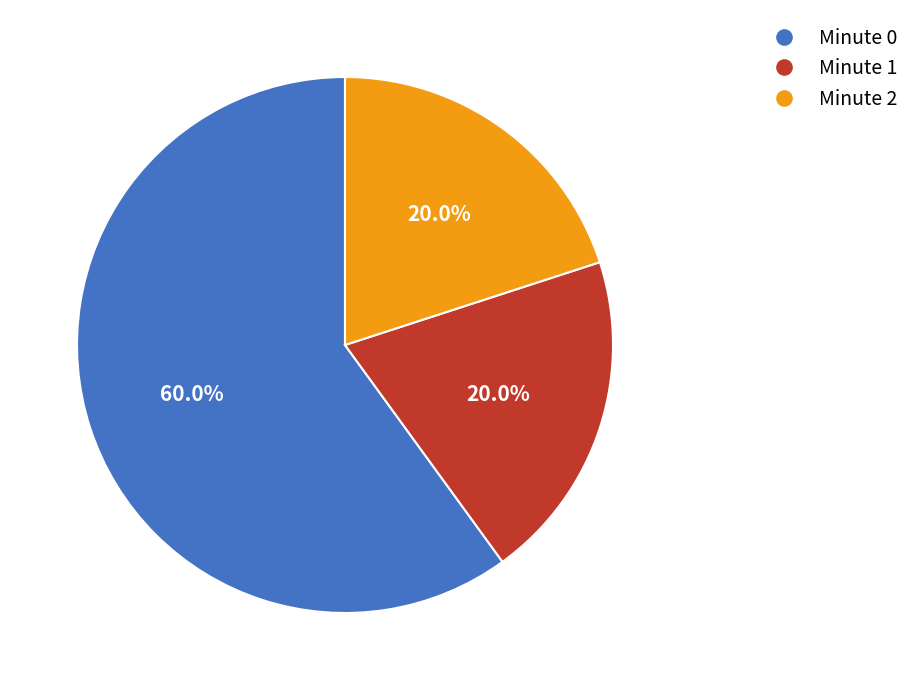

Which category accounts for the majority?

Minute 0